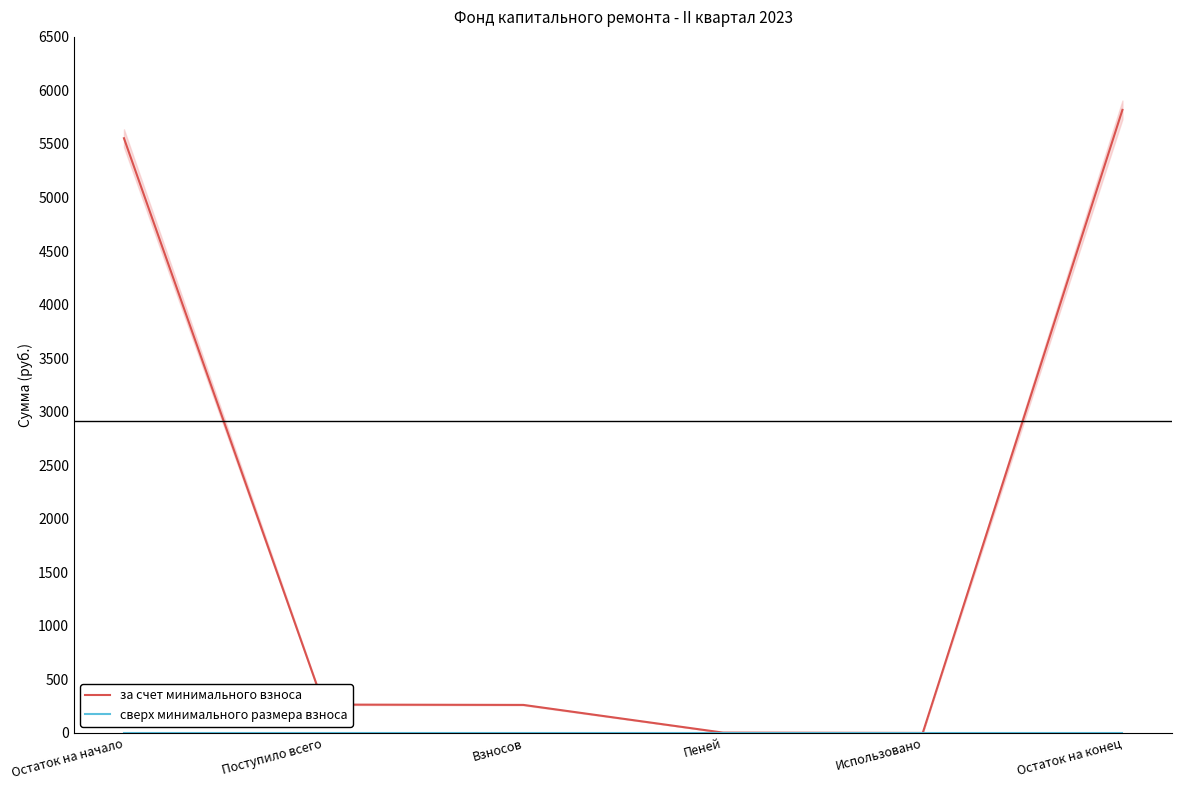

How many distinct data groups are displayed?

2